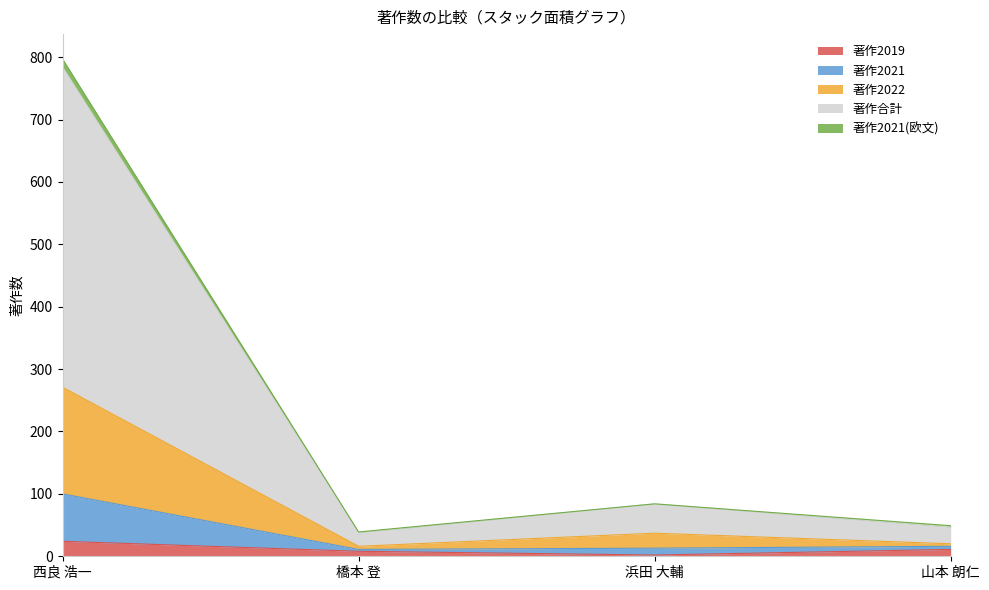

At which category is the sum across all series the highest?

西良 浩一